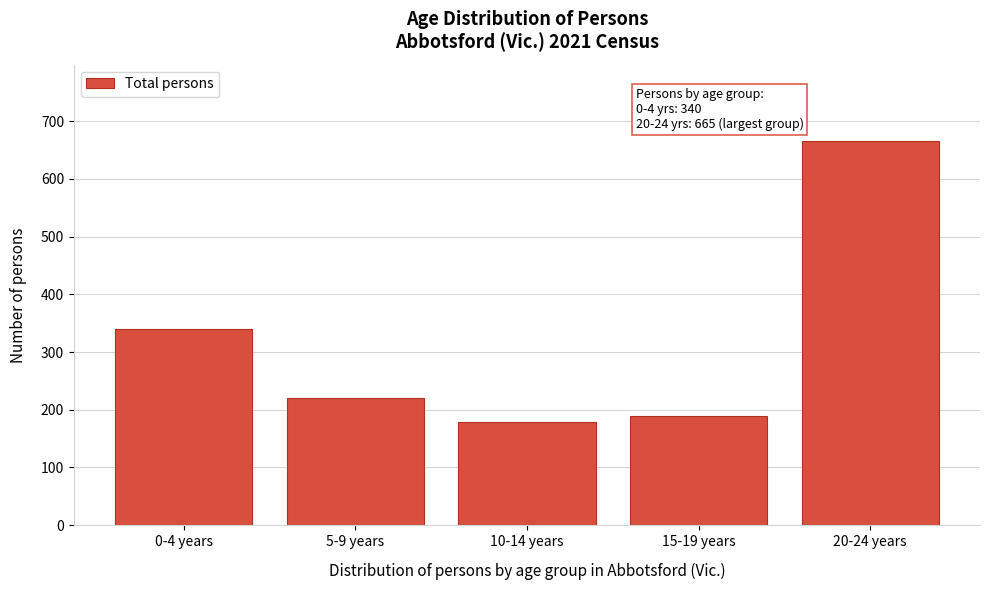

Reading left to right, transcribe all the data shown in this chart.

0-4 years=340	5-9 years=220	10-14 years=178	15-19 years=190	20-24 years=665